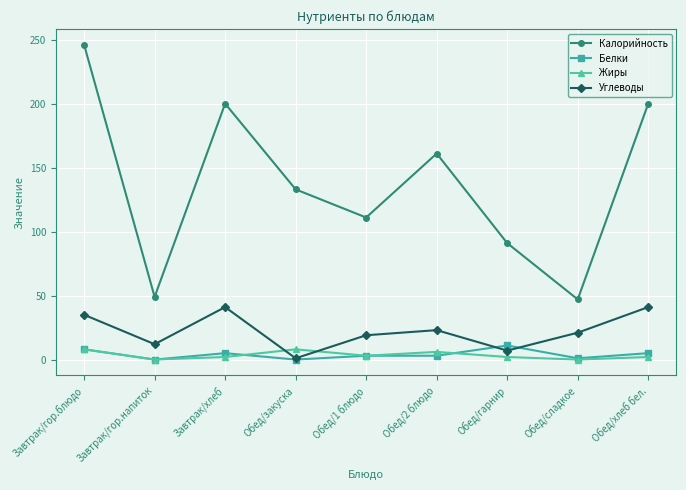

What is the total value across all series at Завтрак/гор.блюдо?

297